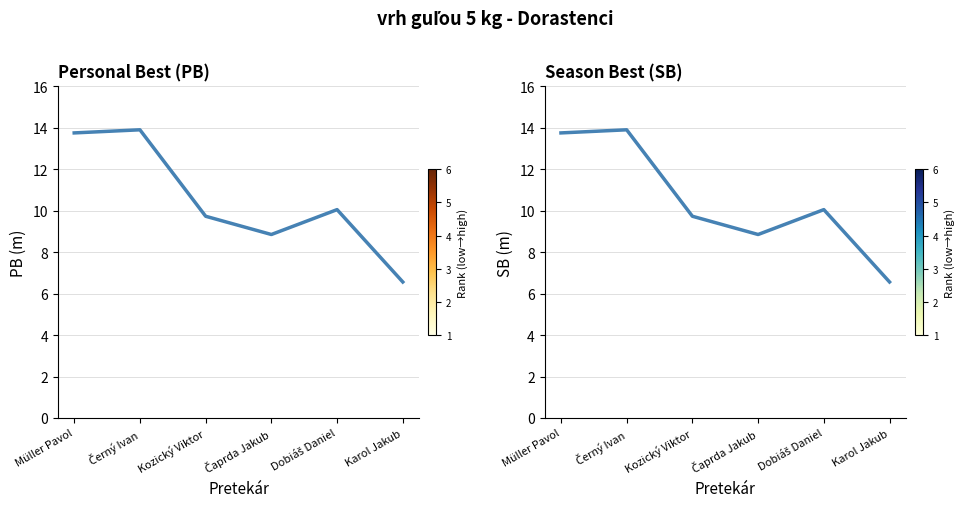

Reading left to right, list all the values displayed in this chart.

PB: 13.8	13.9	9.7	8.8	10.1	6.6
SB: 13.8	13.9	9.7	8.8	10.1	6.6